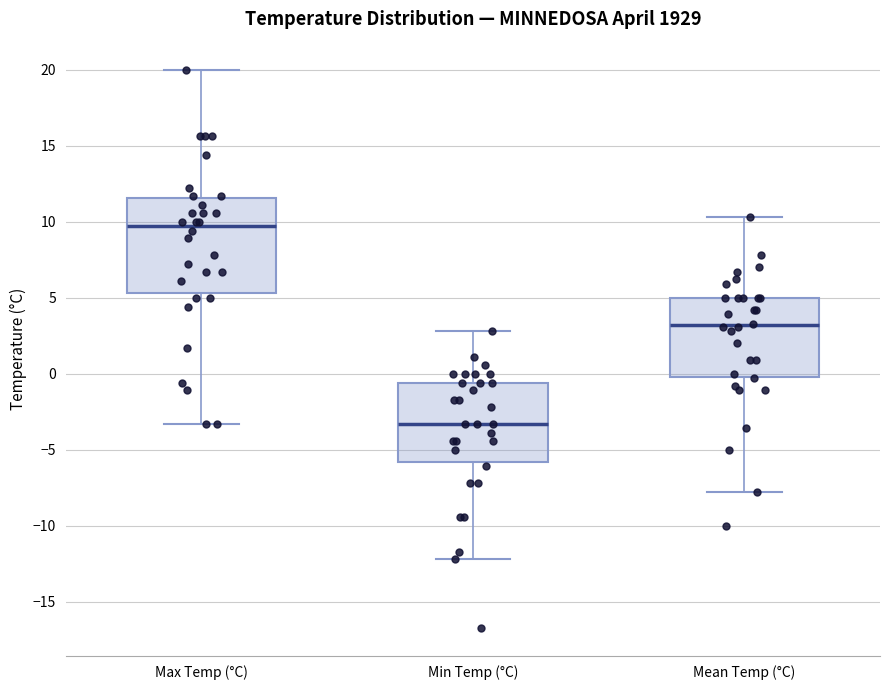

Comparing the boxes themselves (not the whiskers), which one is the tallest?

Max Temp (°C)